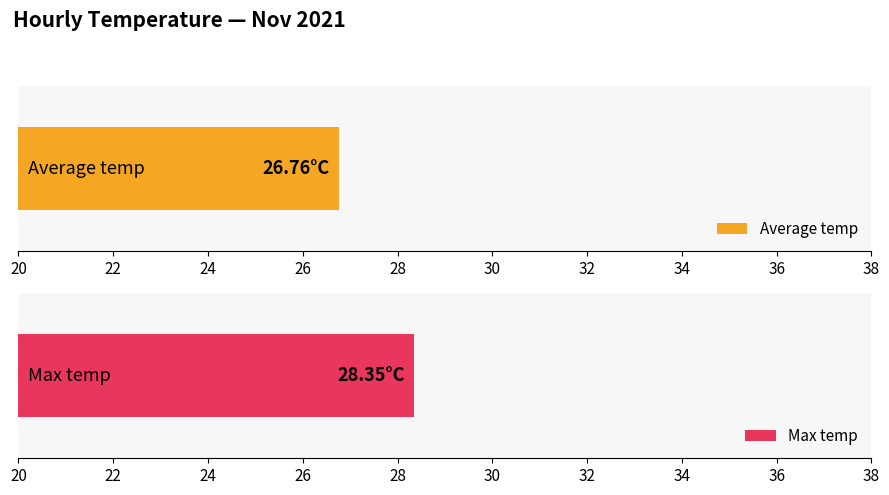

Is the value of Average temp at 03:00 greater than the value of Max temp at 02:00?

No